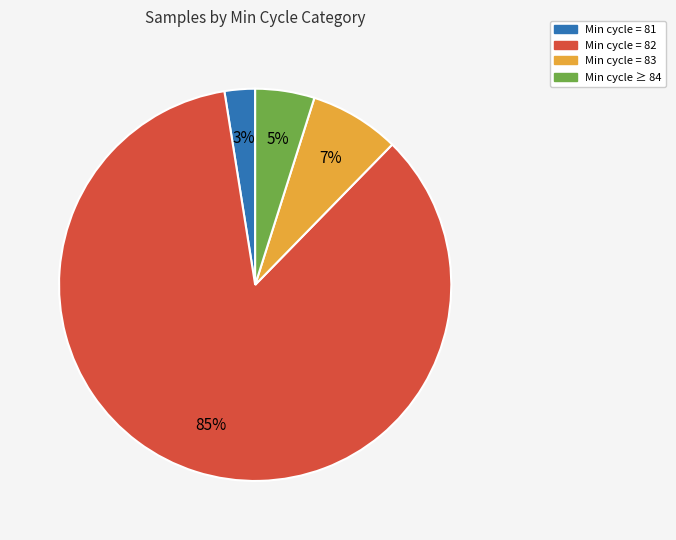

To the nearest percent, what is the average slice percentage?

25%